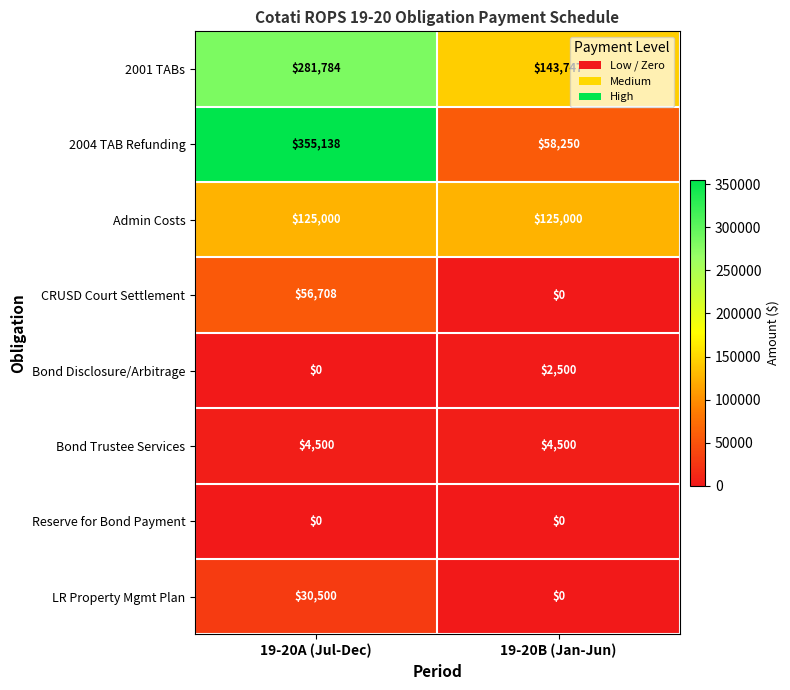

Between 19-20A (Jul-Dec) and 19-20B (Jan-Jun), which series saw the biggest shift?

2004 TAB Refunding